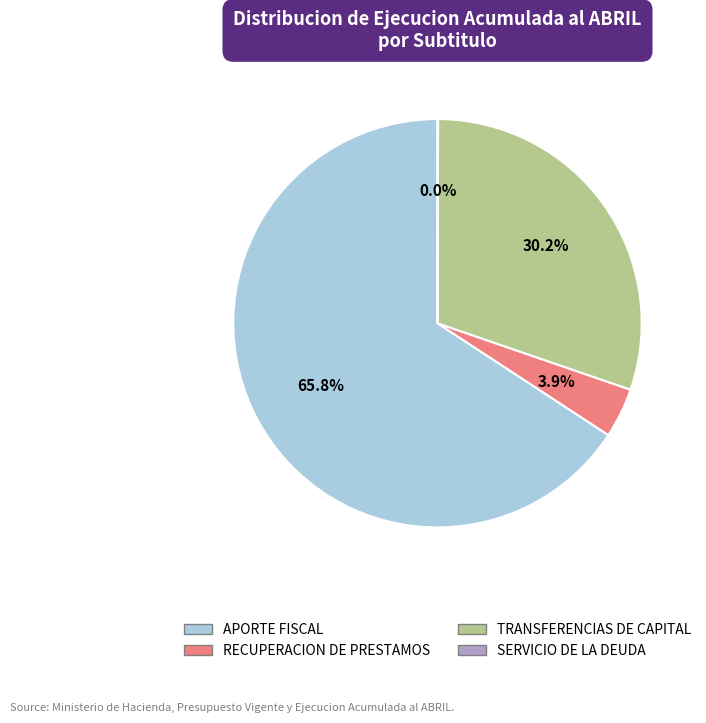

Does any single category account for the majority?

Yes